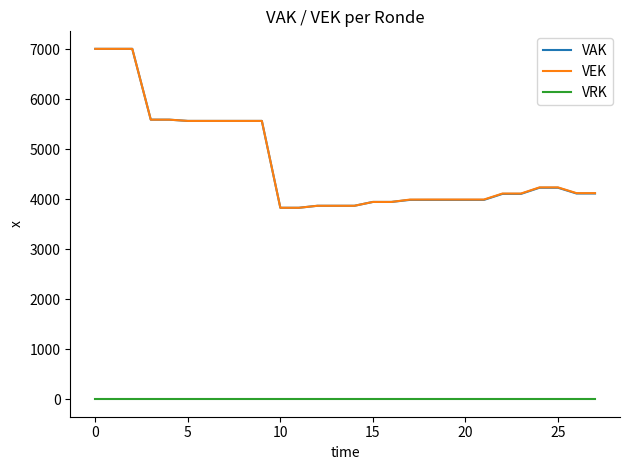

What is the maximum value for VAK?

7010